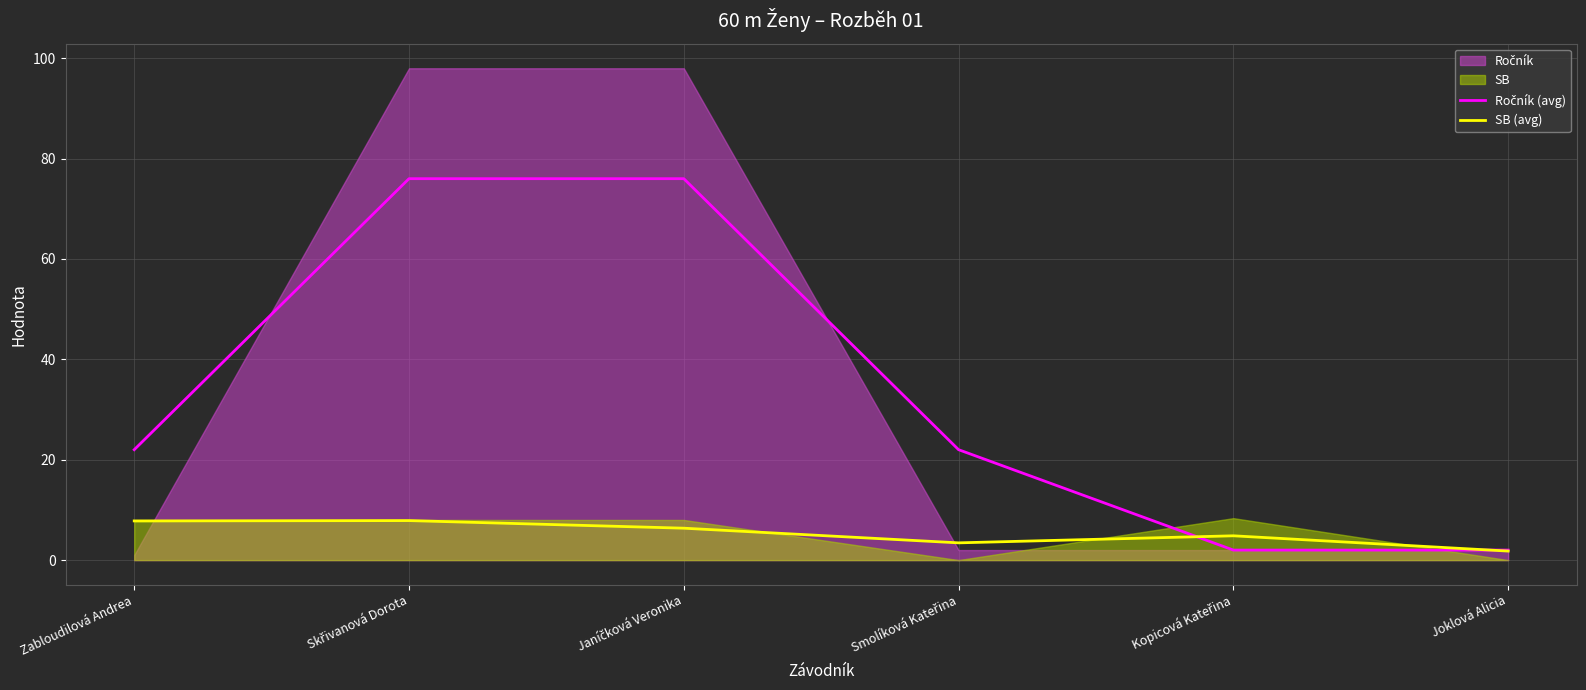

What is the difference between the second highest and minimum values in the Ročník (avg) series?

74.0